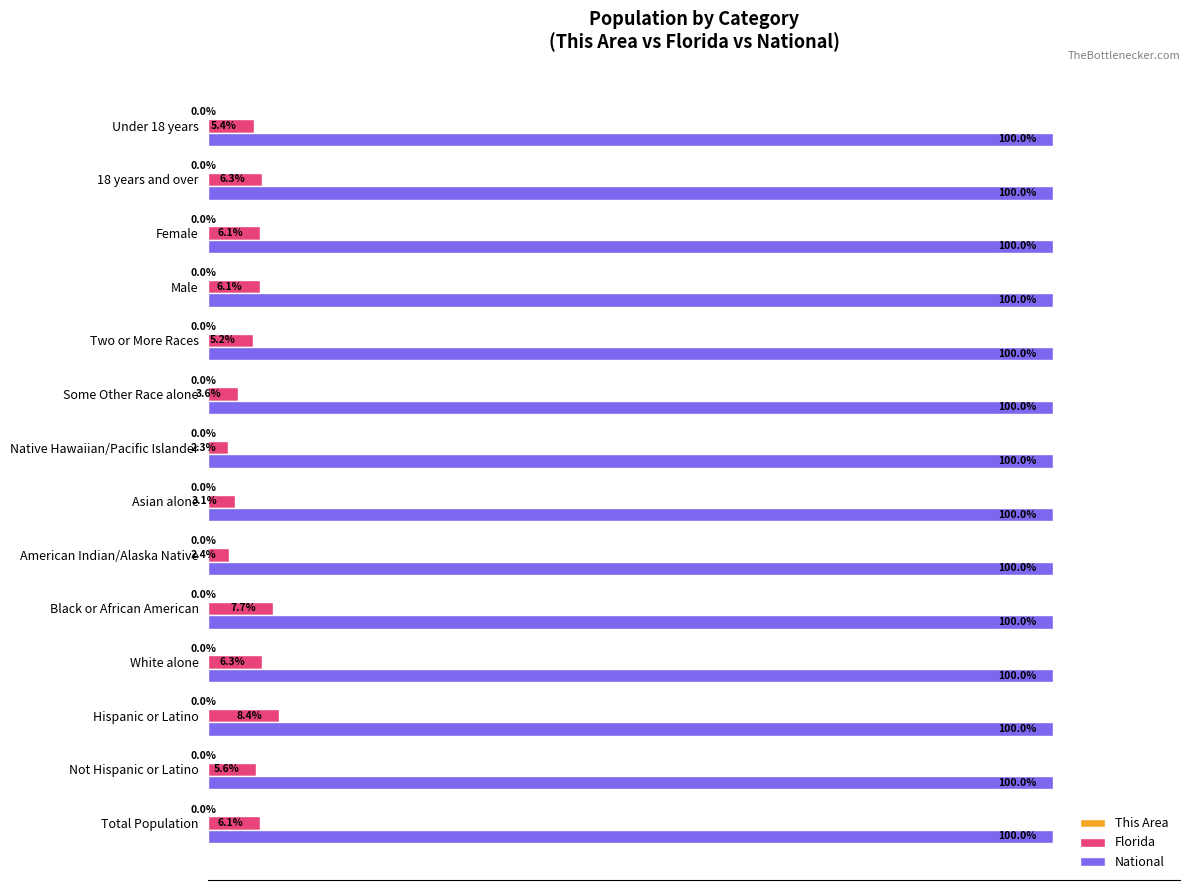

At which category is the sum across all series the highest?

Hispanic or Latino